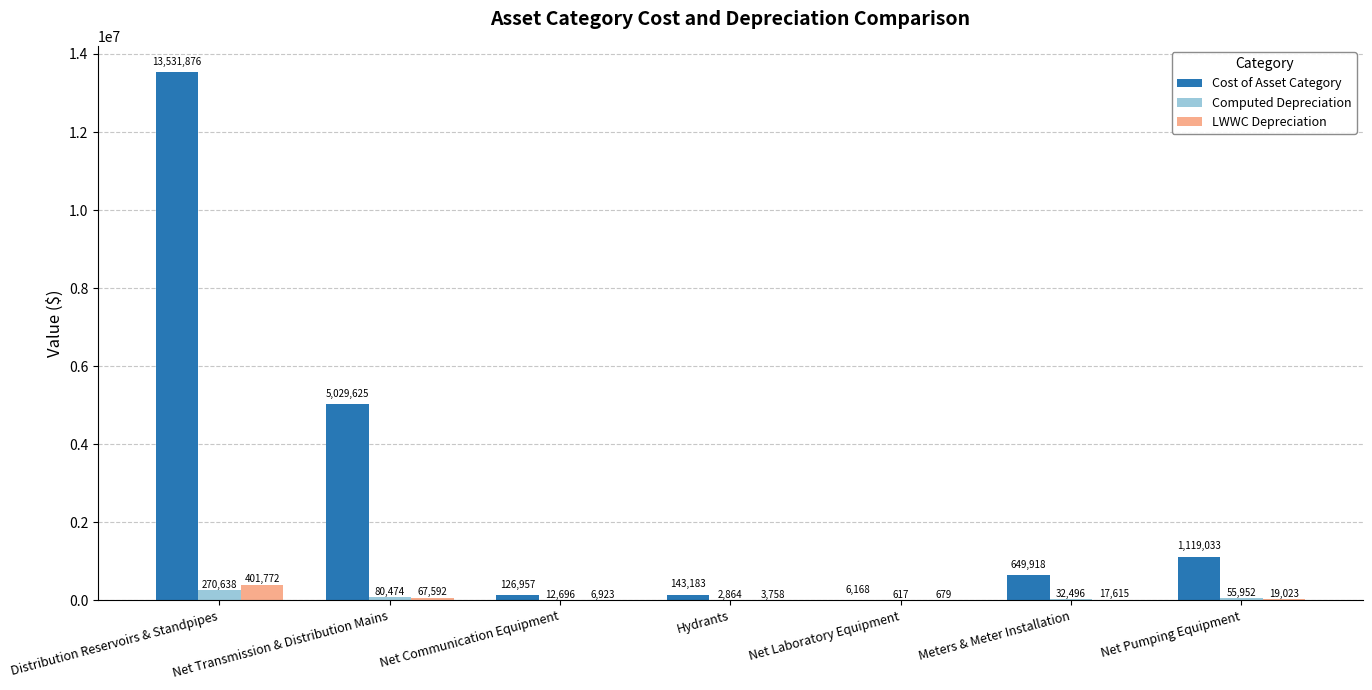

The Cost of Asset Category series shows 649917.9 at Meters & Meter Installation. True or false?

True